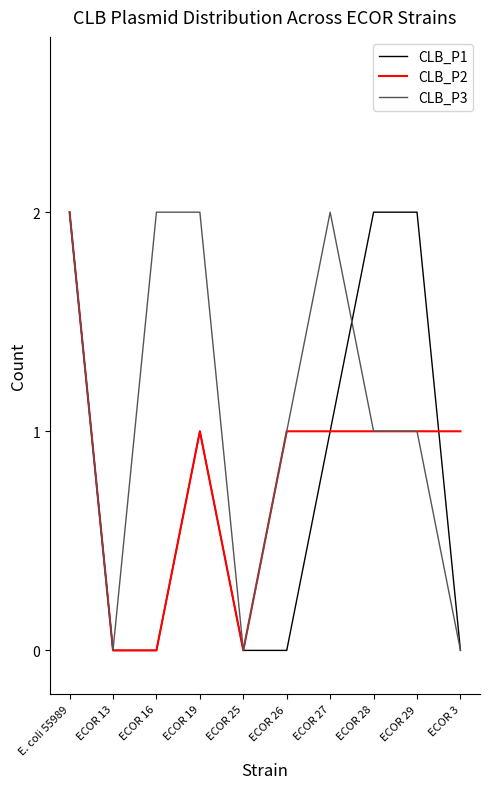

At which category is the sum across all series the highest?

E. coli 55989